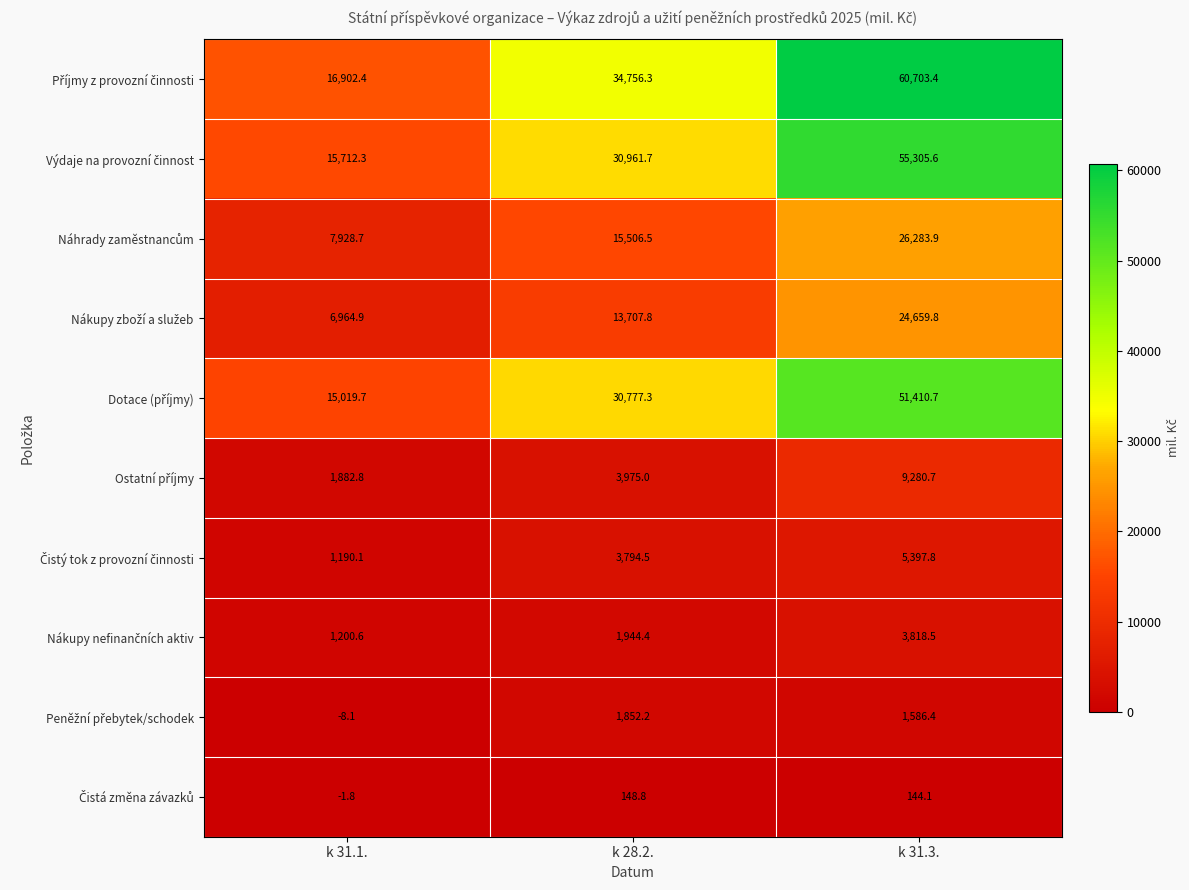

What is the total value across all series at k 31.3.?

238590.9